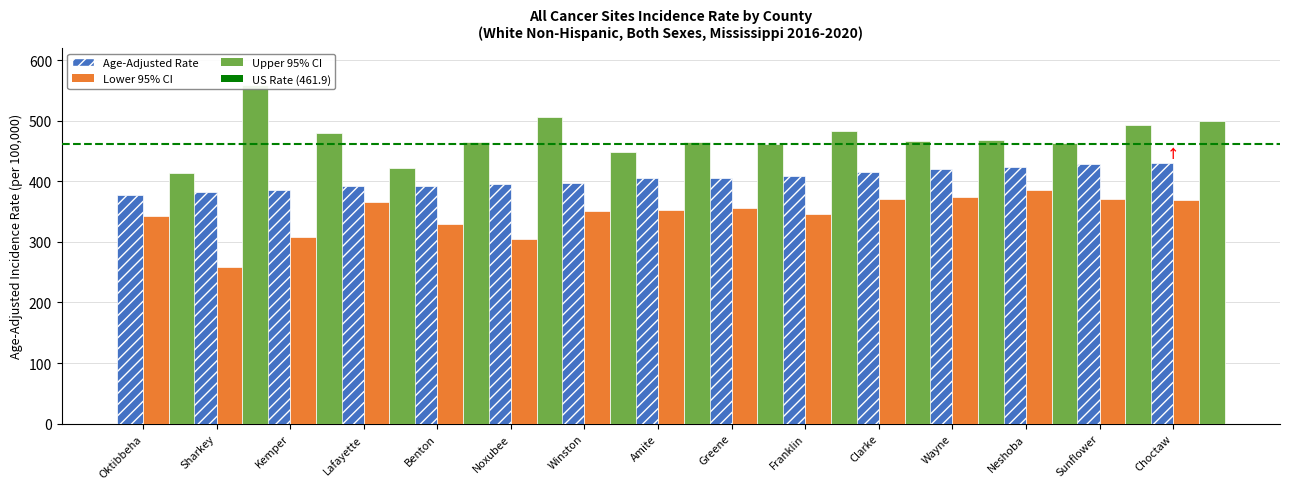

What is the total value across all series at Sharkey?

1199.9